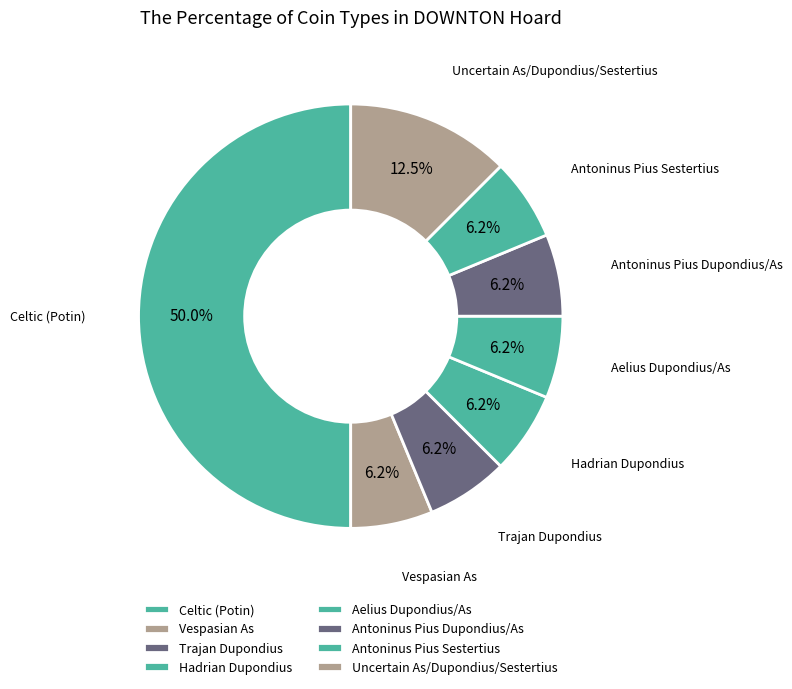

How many slices are in this pie chart?

8